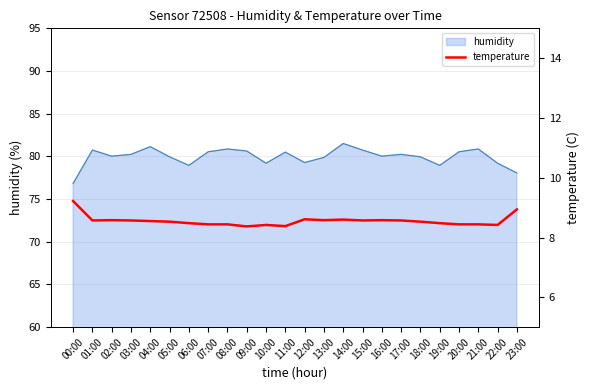

Reading left to right, what are all the values shown in this chart?

9.2	8.6	8.6	8.6	8.6	8.5	8.5	8.4	8.4	8.4	8.4	8.4	8.6	8.6	8.6	8.6	8.6	8.6	8.5	8.5	8.4	8.4	8.4	8.9